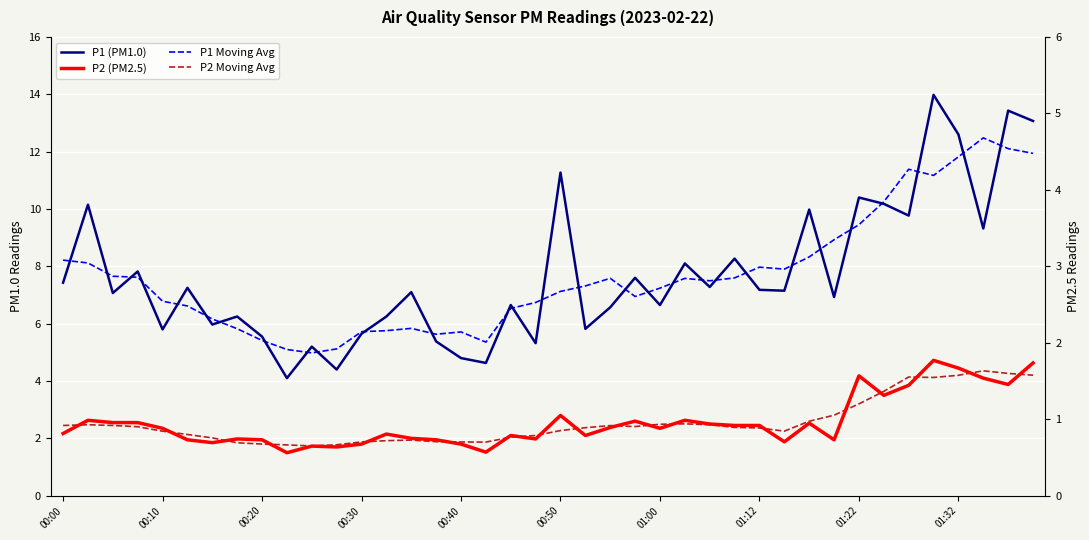

The value of P1 (PM1.0) at 00:10 is 2.7. True or false?

False